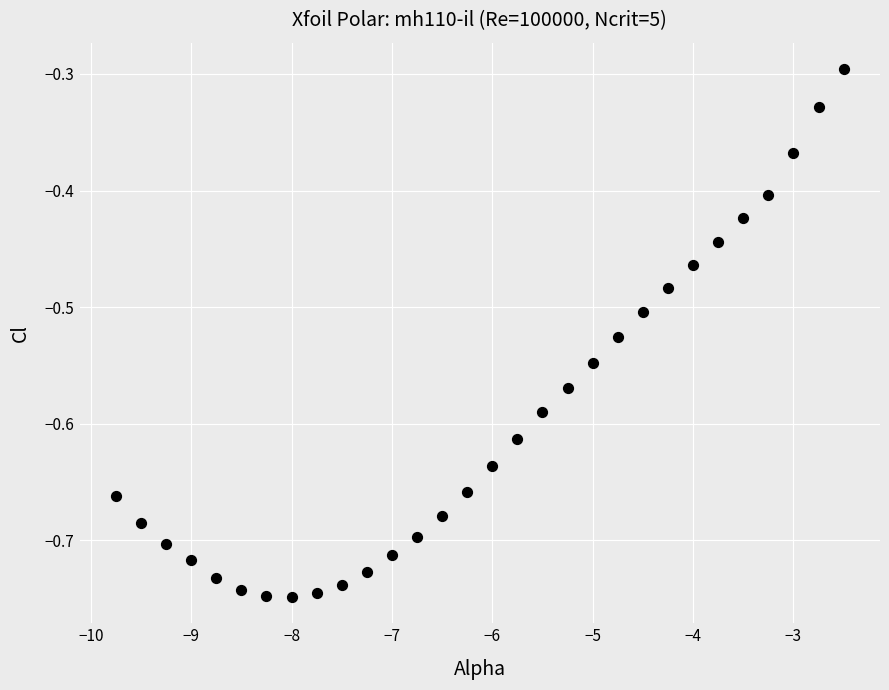

What is the range of X values (max minus min)?

7.2